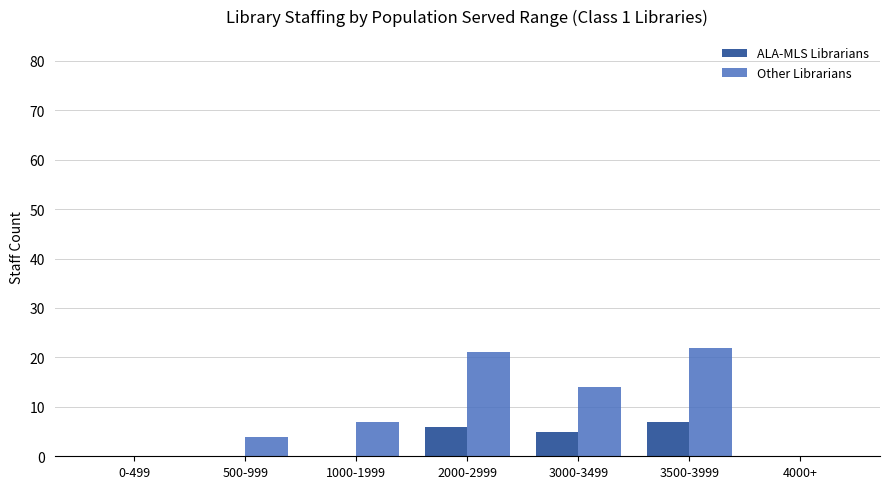

Which category has the lowest value across all series?

0-499